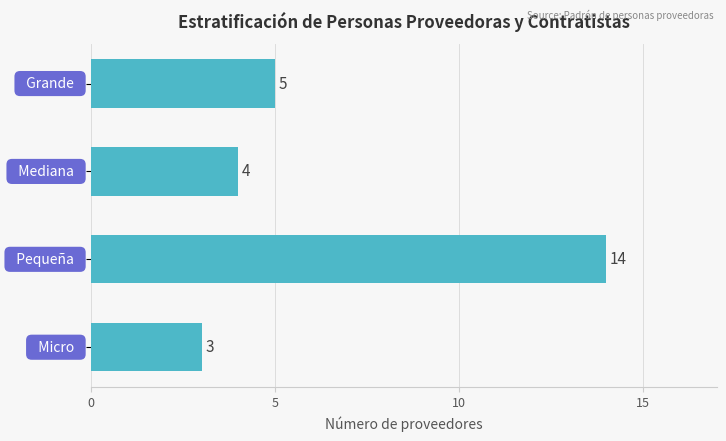

What is the smallest value displayed?

3